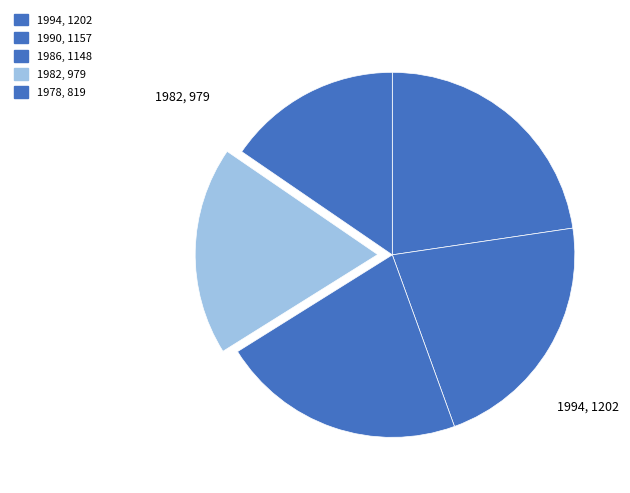

Combined, what portion of the pie is 1982 and 1986?

40.1%